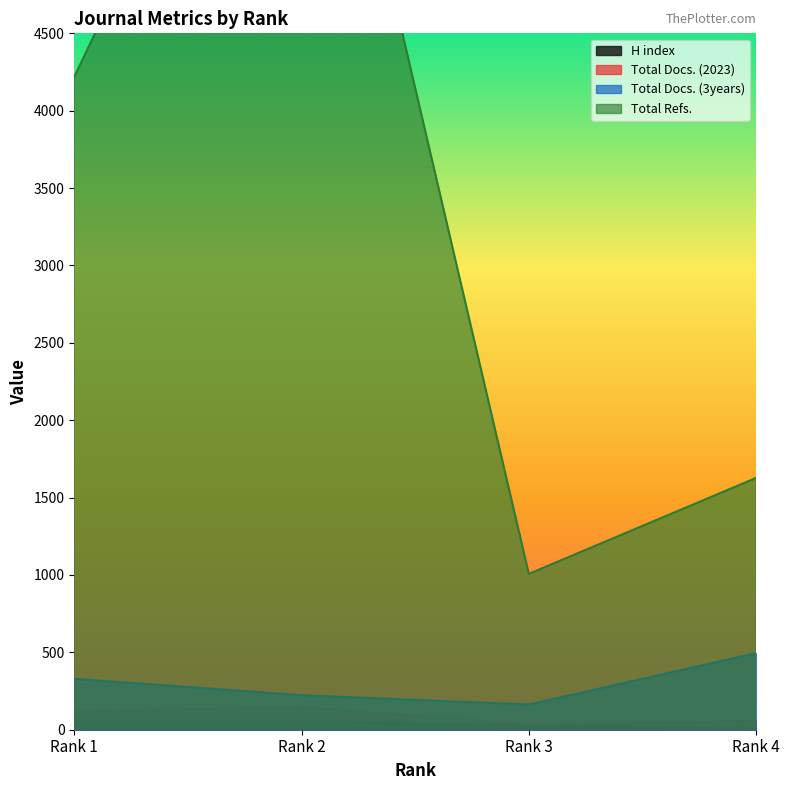

What is the value of the H index point at the 3rd from the left?

30